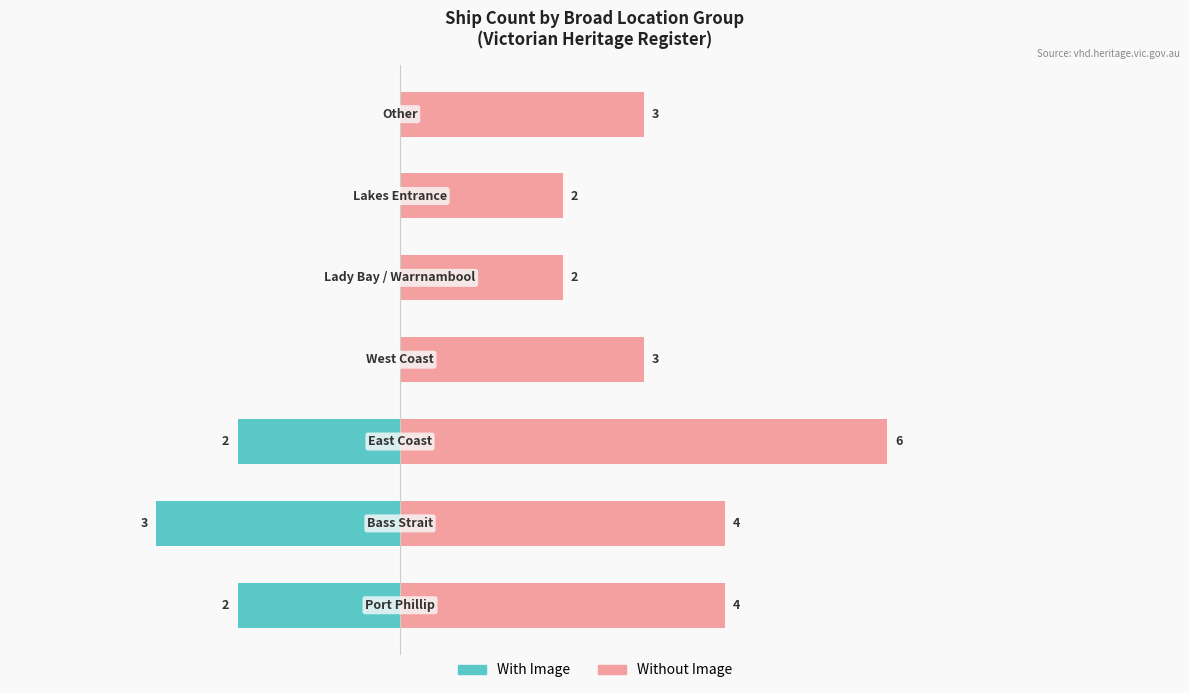

At how many categories does at least one series exceed -2?

7